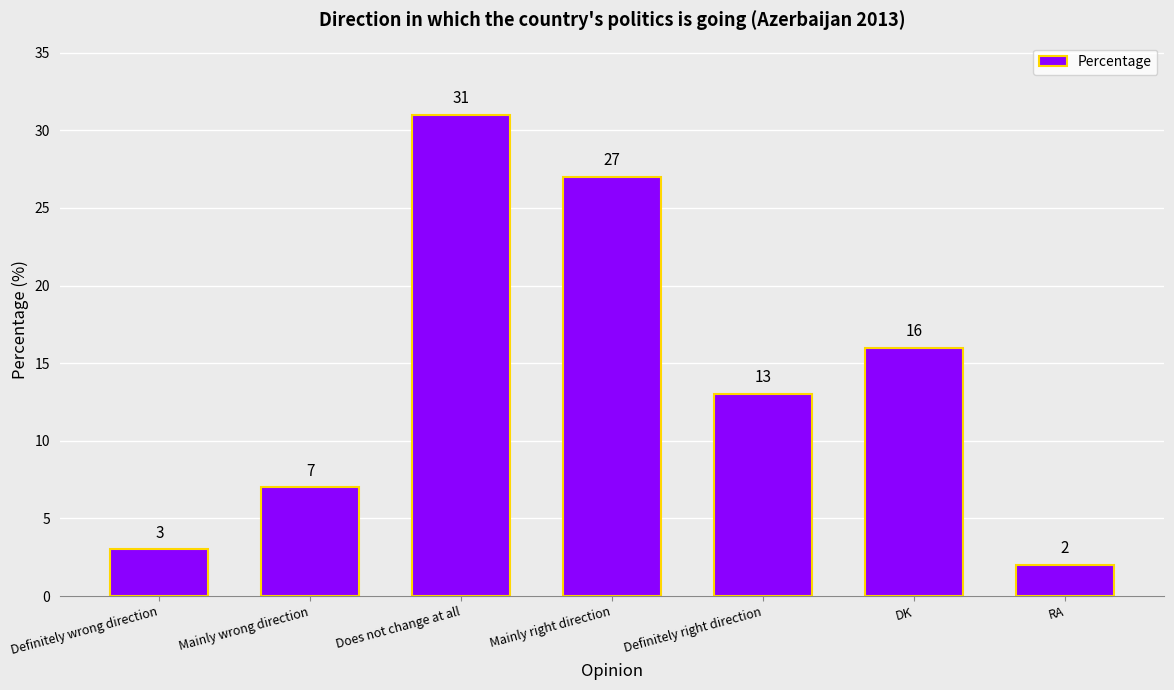

Which label corresponds to the smallest value in the chart?

RA